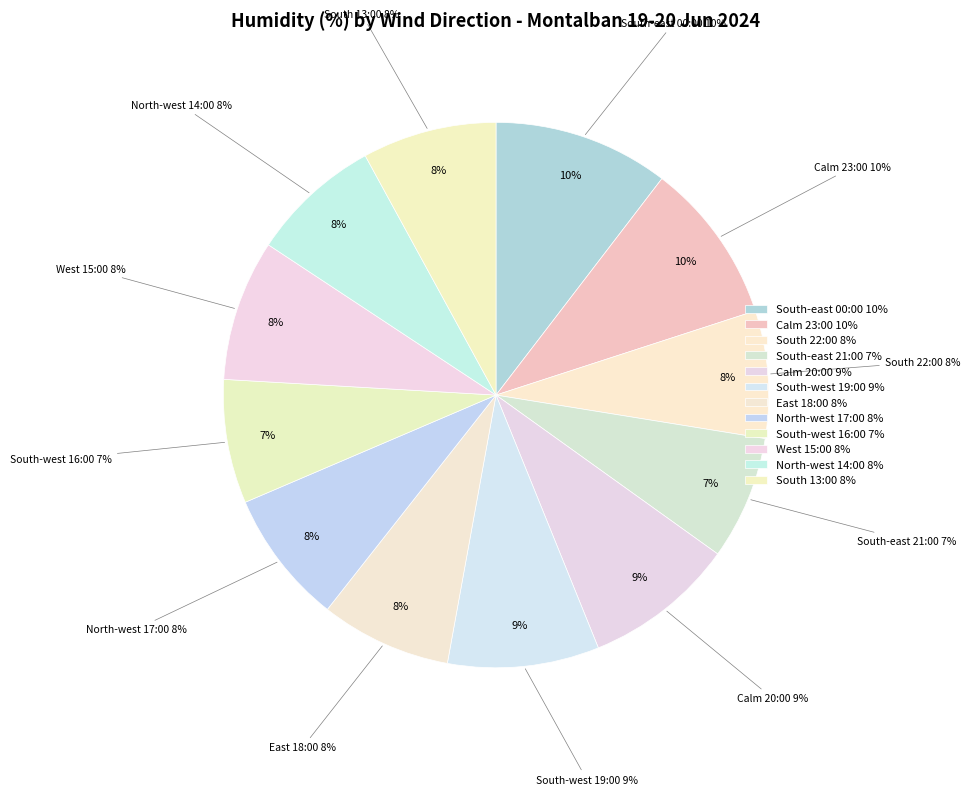

What percentage do South (13:00) and South (22:00) together represent?

15.5%